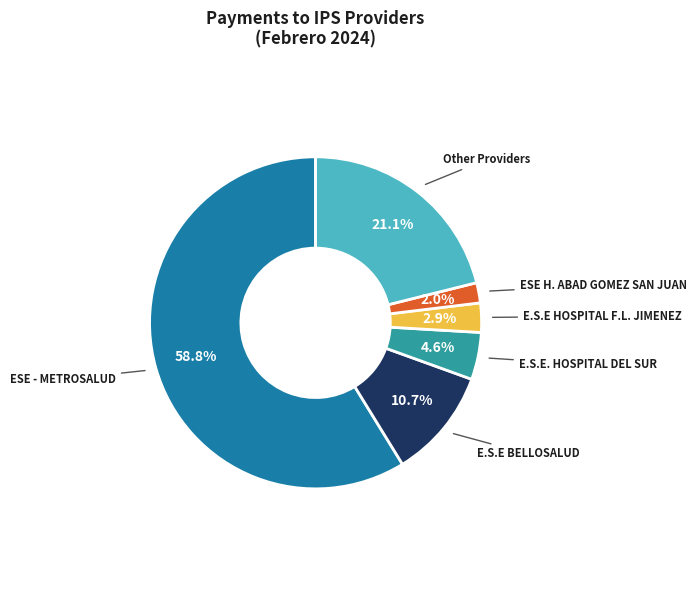

How many slices are in this pie chart?

6